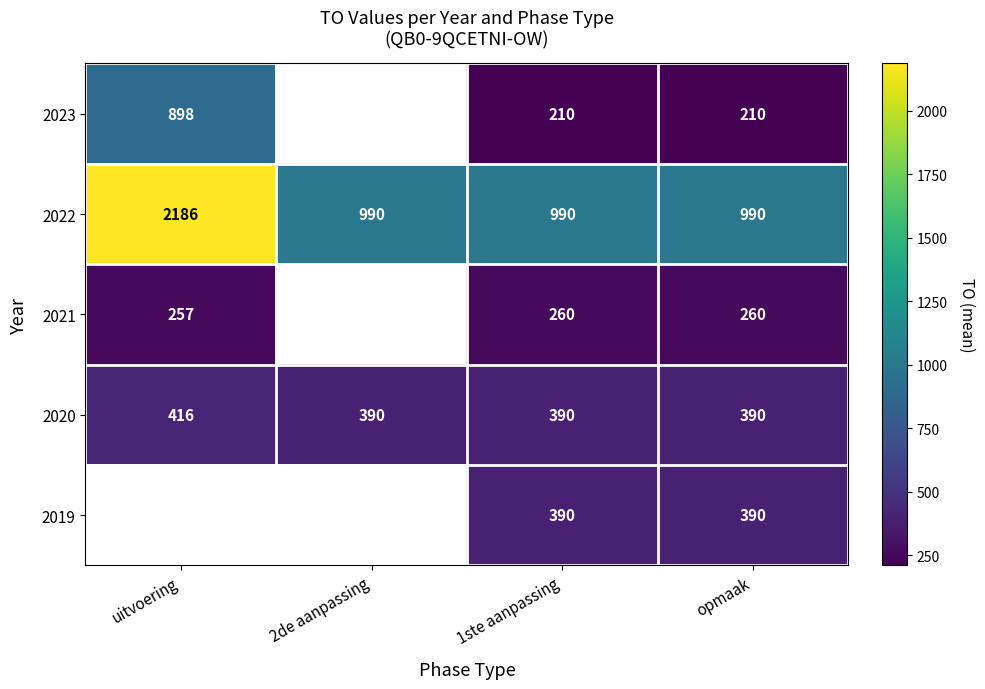

Between 1ste aanpassing and opmaak, which is larger?

1ste aanpassing